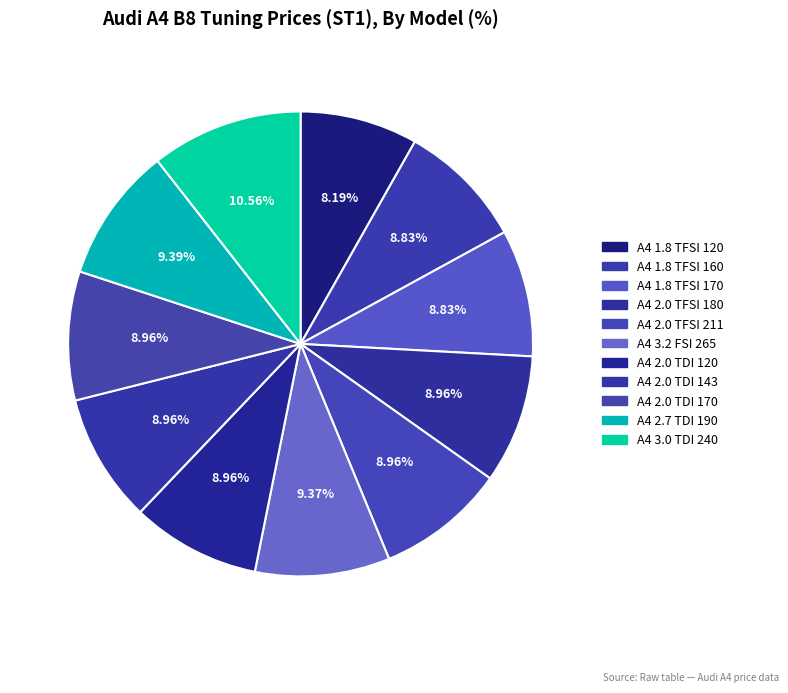

Is the sum of A4 2.0 TDI 120 and A4 2.0 TFSI 180 greater than half?

No